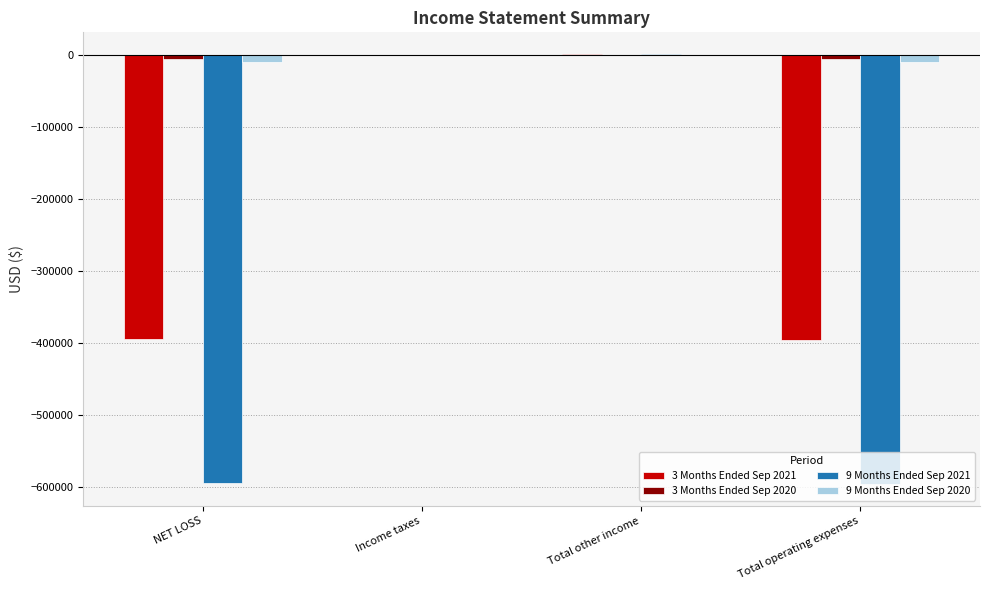

What is the sum of all 9 Months Ended Sep 2020 values?

-19574